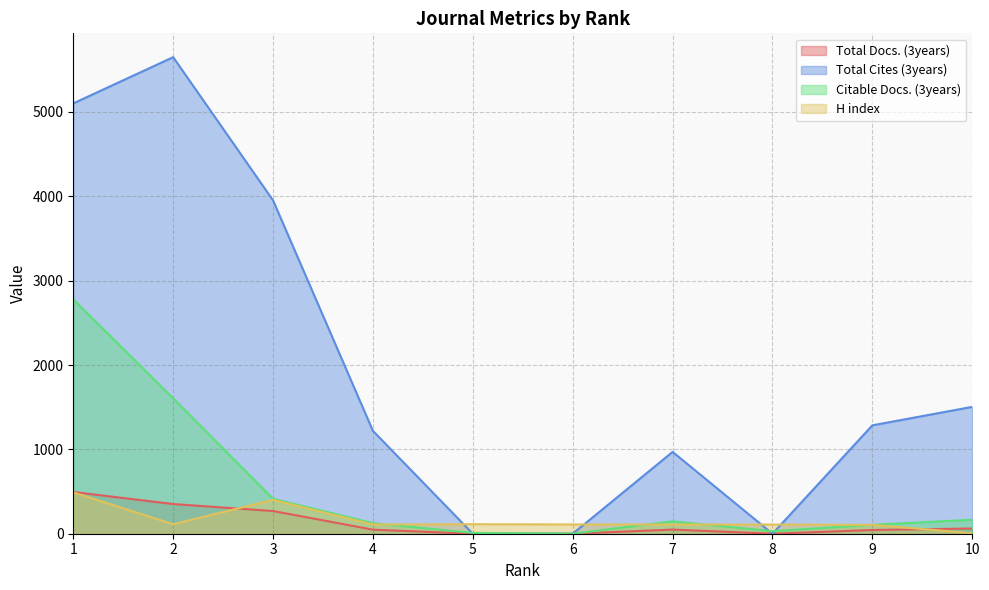

What is the value of the Total Cites (3years) point at the 3rd from the left?

3952